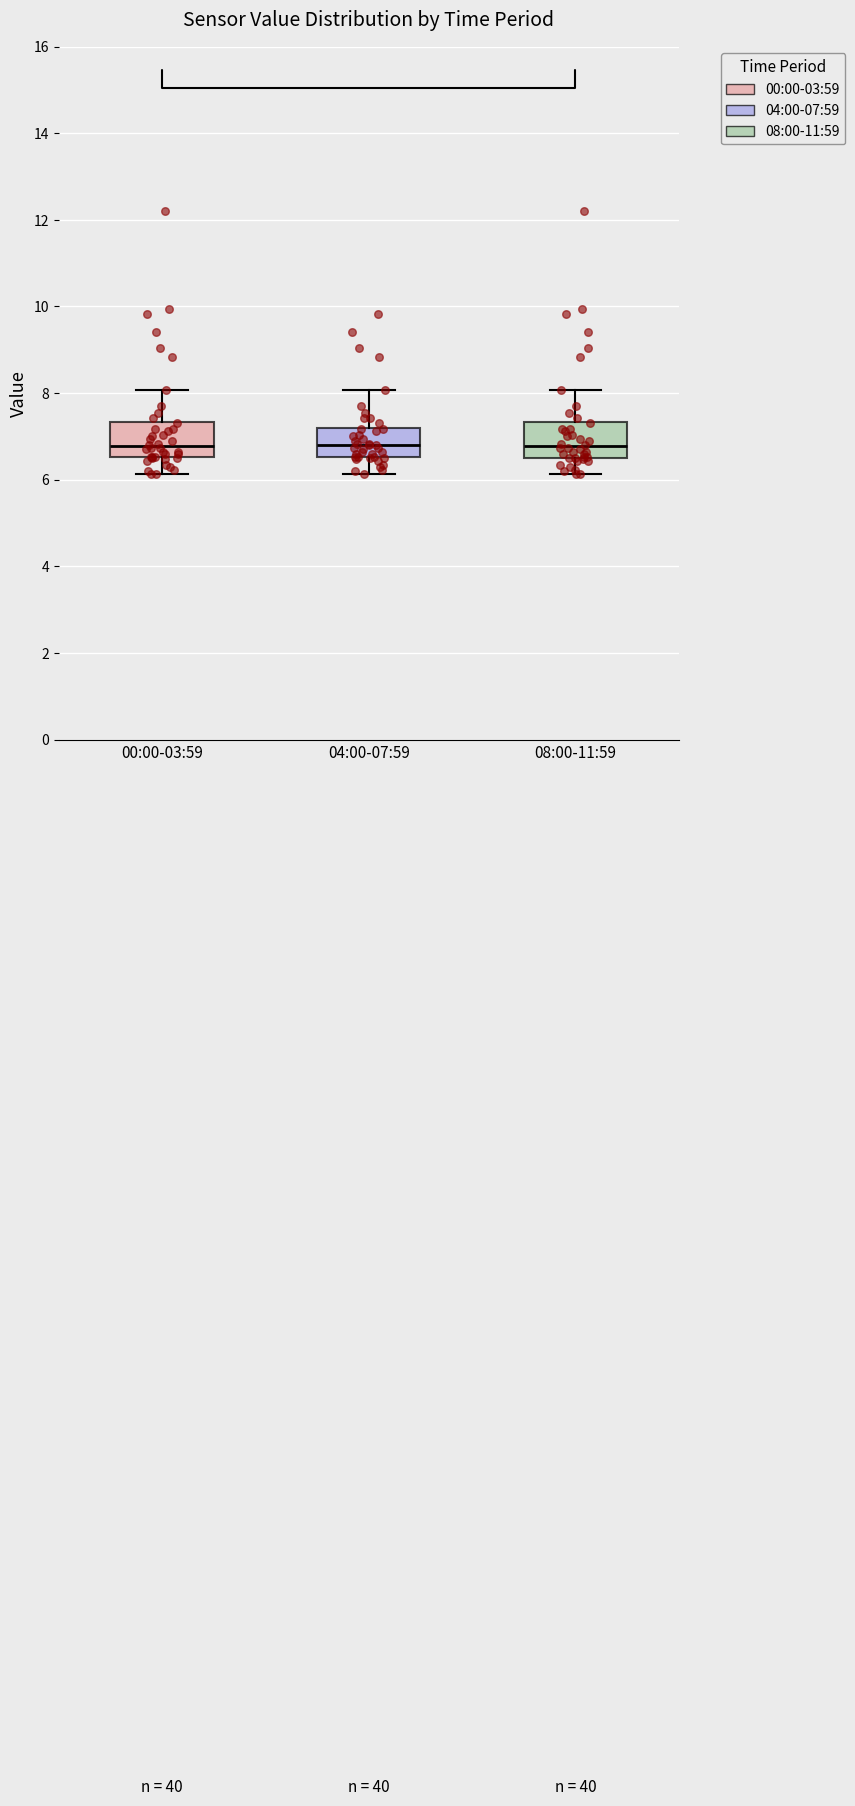

Reading left to right, transcribe this box plot: for each box, give where its median line is, the range the box spans, and where its two whiskers end, as read against the y-axis. The values are not printed on the chart, so give them approximately, as read against the axis.

00:00-03:59: median 6.8, box 6.6 to 7.4, whiskers 6.2 to 8.0
04:00-07:59: median 6.8, box 6.6 to 7.2, whiskers 6.2 to 8.0
08:00-11:59: median 6.8, box 6.6 to 7.4, whiskers 6.2 to 8.0